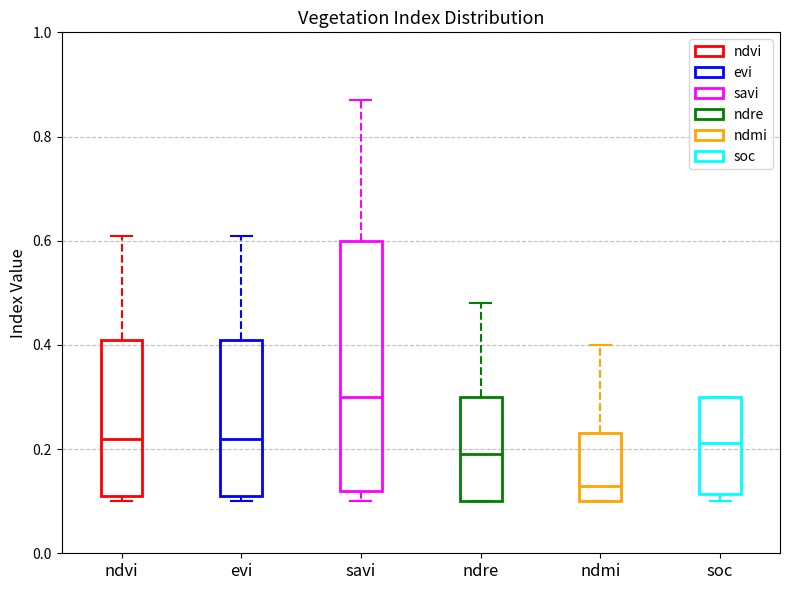

Which box has the lowest median line?

ndmi